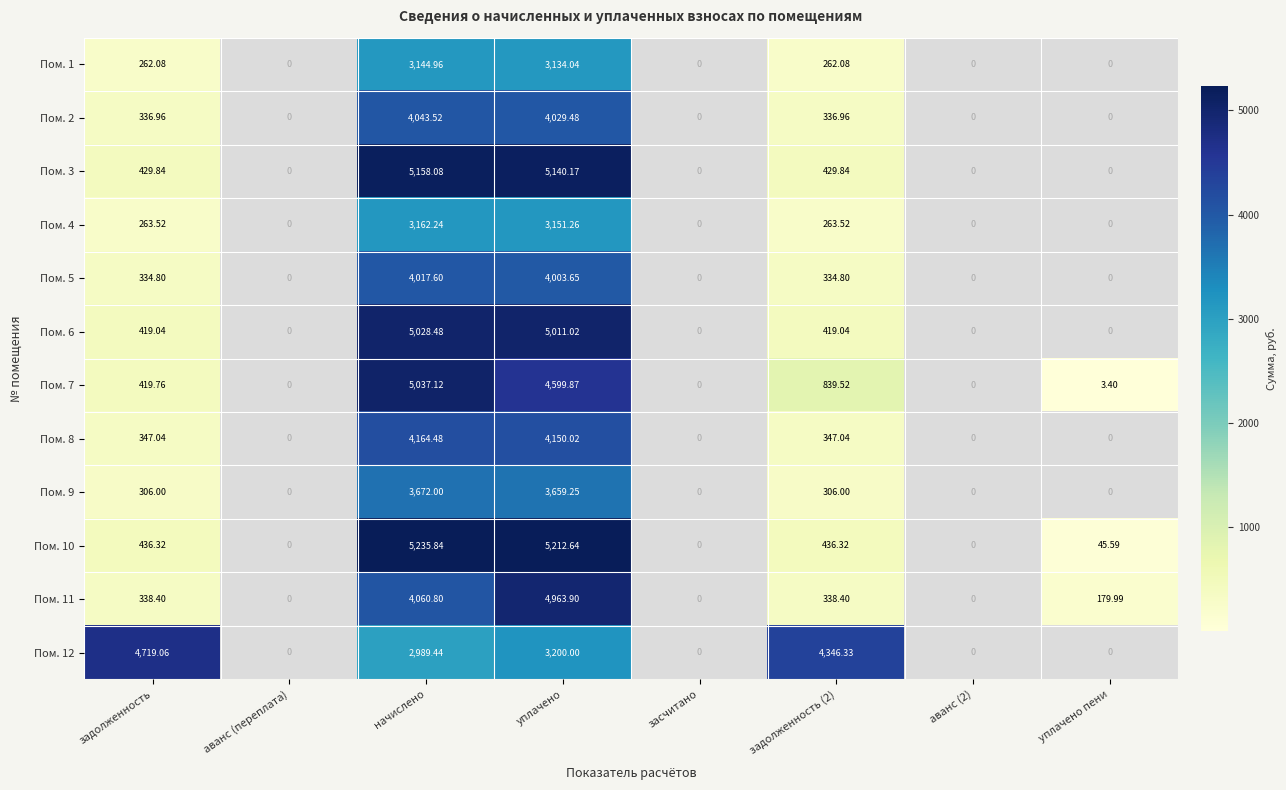

What is the greatest value displayed?

5235.8